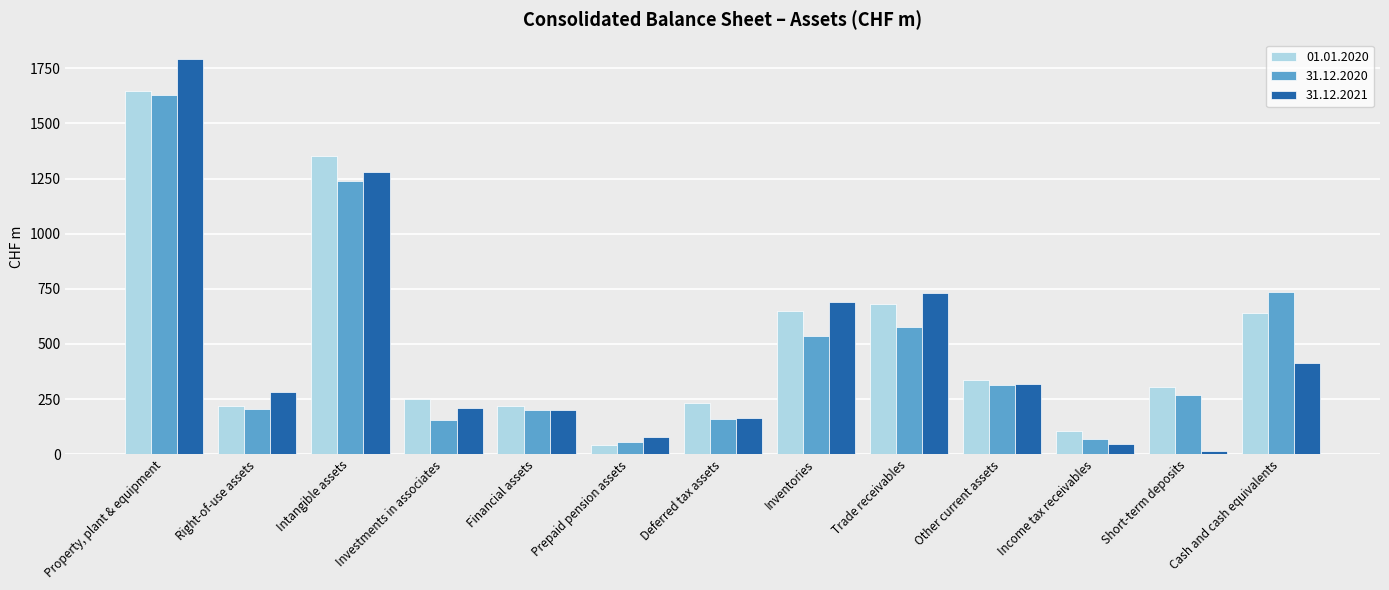

Is the value of 01.01.2020 at Right-of-use assets greater than the value of 31.12.2021 at Prepaid pension assets?

Yes